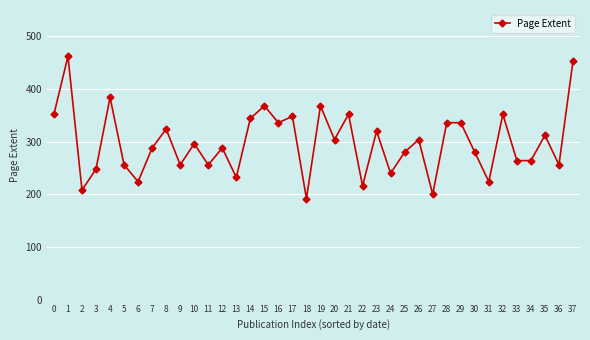

Reading left to right, transcribe all the data shown in this chart.

352	462	208	248	384	256	224	288	324	256	296	256	288	232	344	368	336	348	192	368	304	352	216	320	240	280	304	200	336	336	280	224	352	264	264	312	256	453